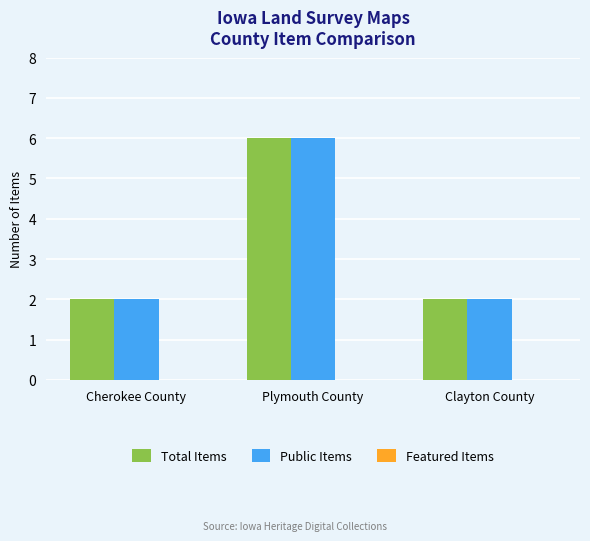

What is the total value across all series at Cherokee County?

4